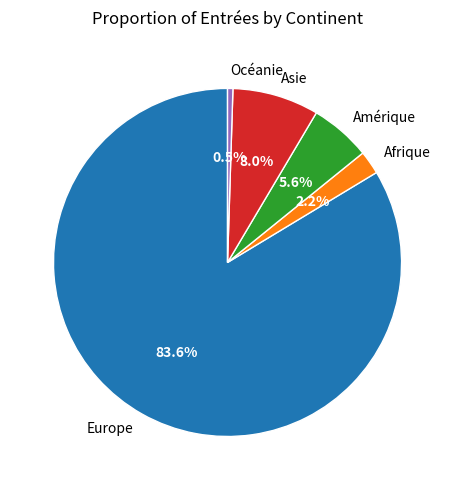

How many segments does this pie chart have?

5